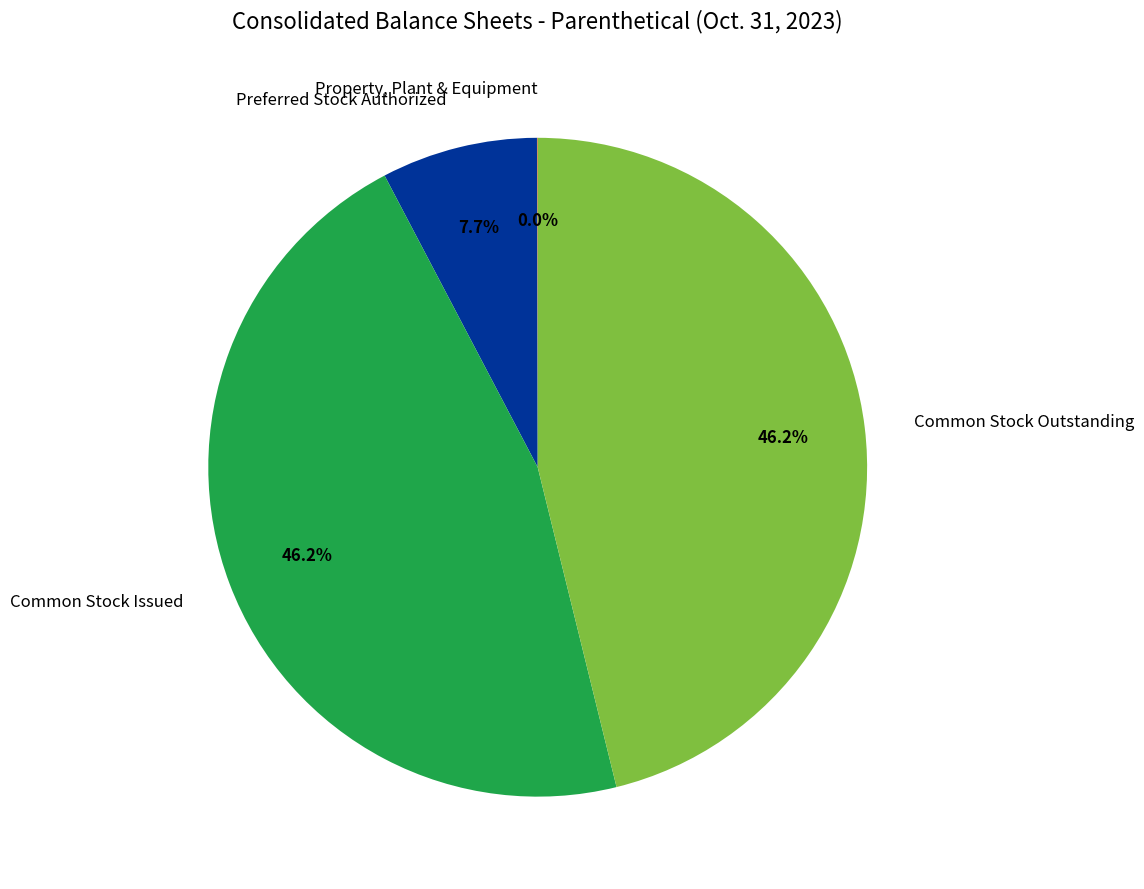

Is the sum of Common Stock Issued and Common Stock Outstanding greater than half?

Yes